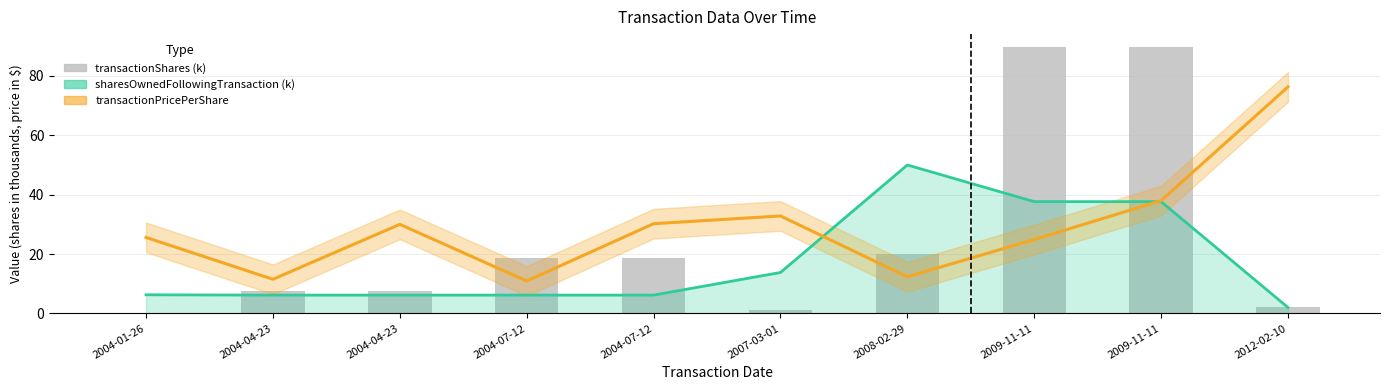

What is the sum of the transactionShares (k) values at 2004-04-23 and 2009-11-11?

97.1